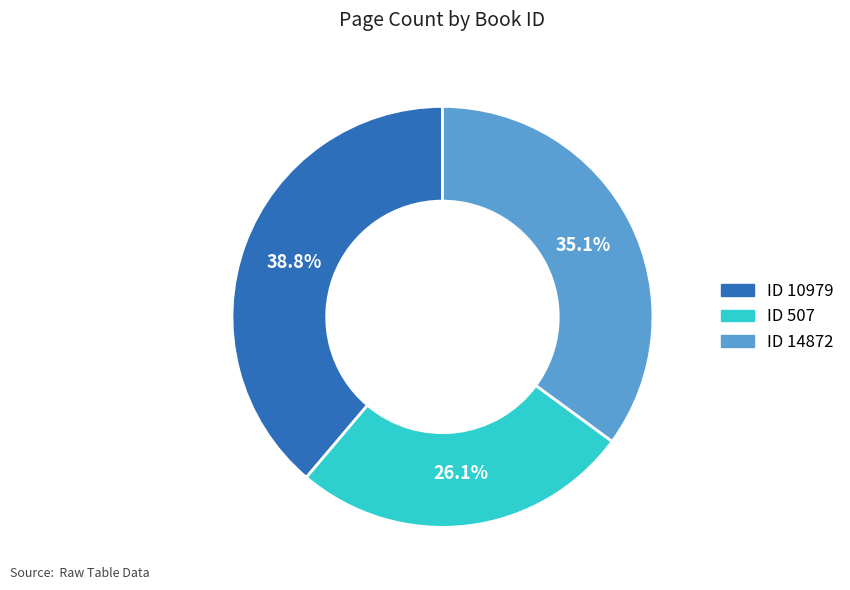

To the nearest percent, what is the average slice percentage?

33%